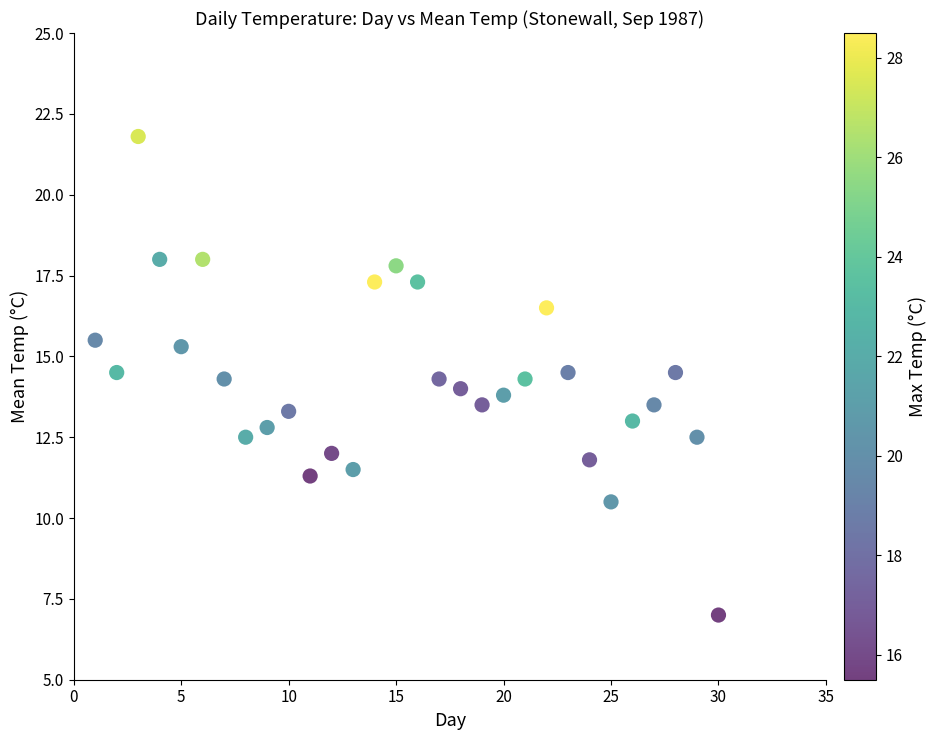

What is the range of X values (max minus min)?

29.0